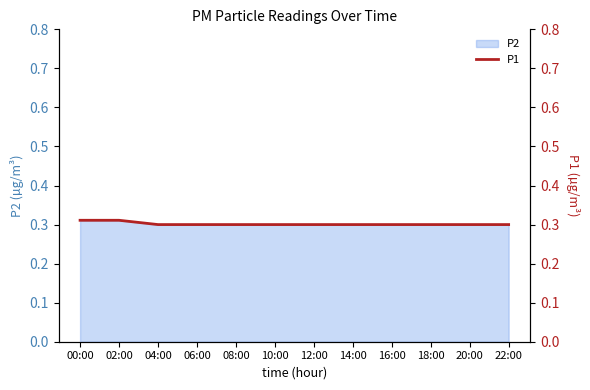

At which label is the value closest to 0?

04:00